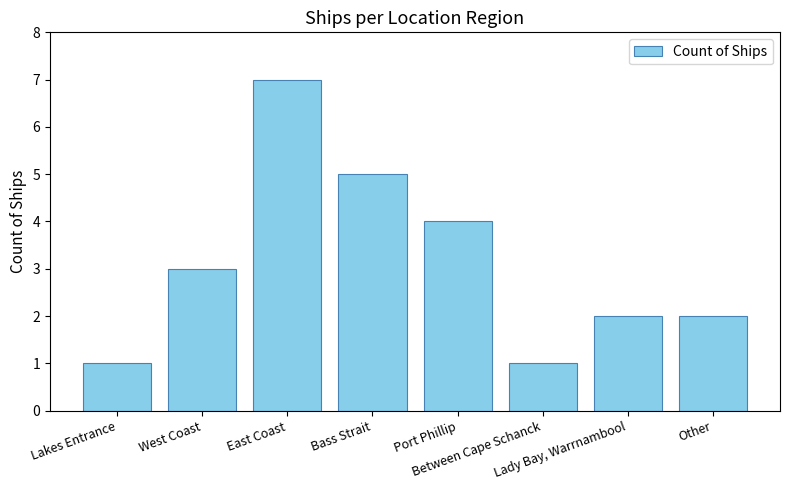

How many categories are shown in the chart?

8